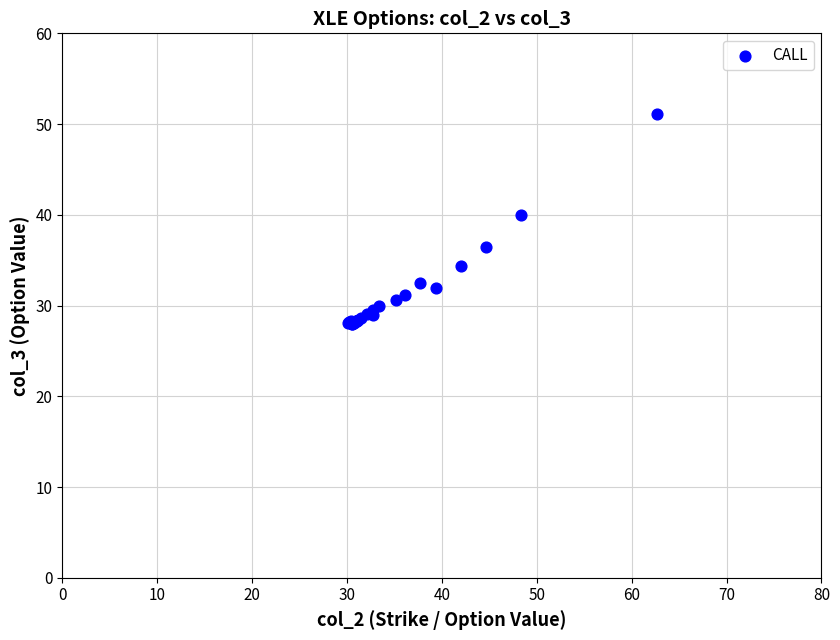

What Y value in the scatter plot is closest to 39?

40.0